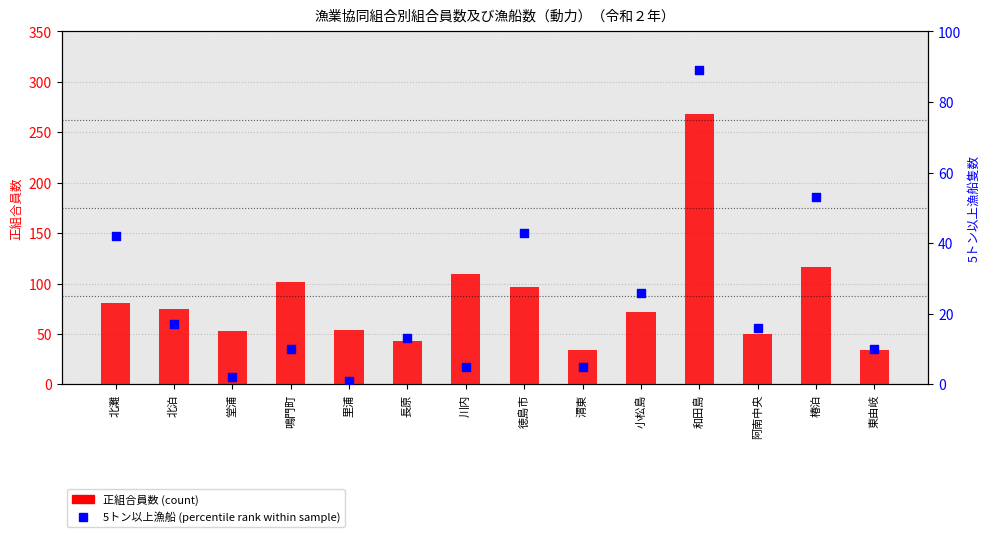

Is the value of 5トン以上漁船 (percentile) at 長原 greater than the value of 正組合員数 (count) at 北灘?

No